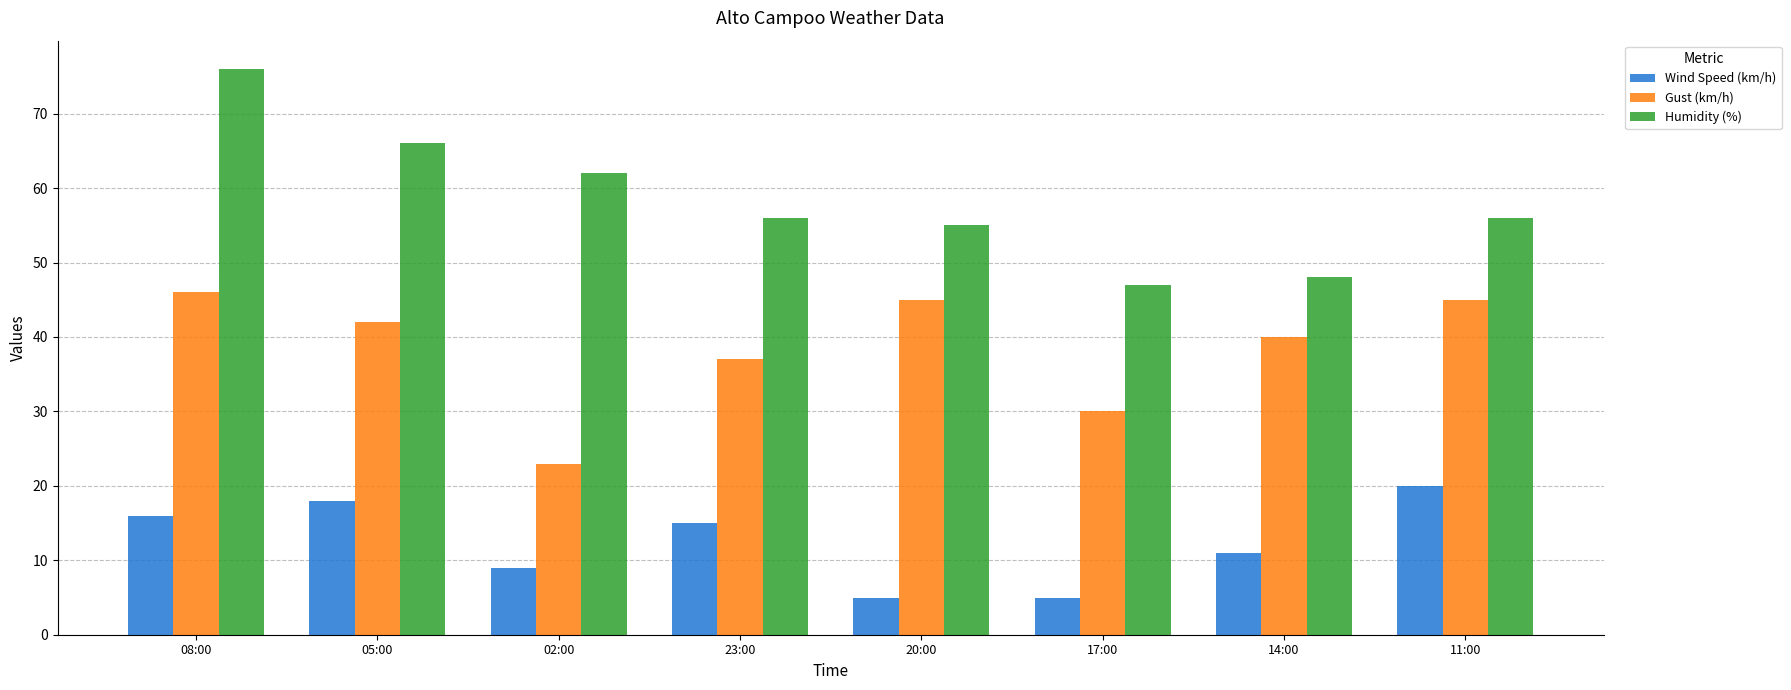

What is the lowest value of the Wind Speed (km/h) series?

5